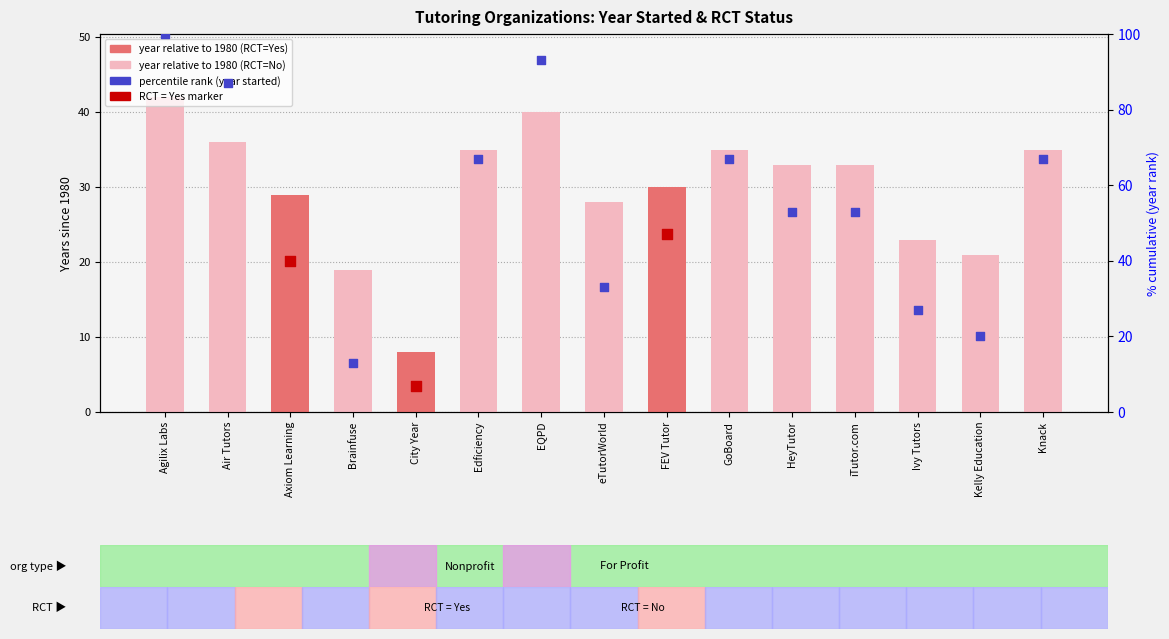

What is the change in value from EQPD to iTutor.com?

-7